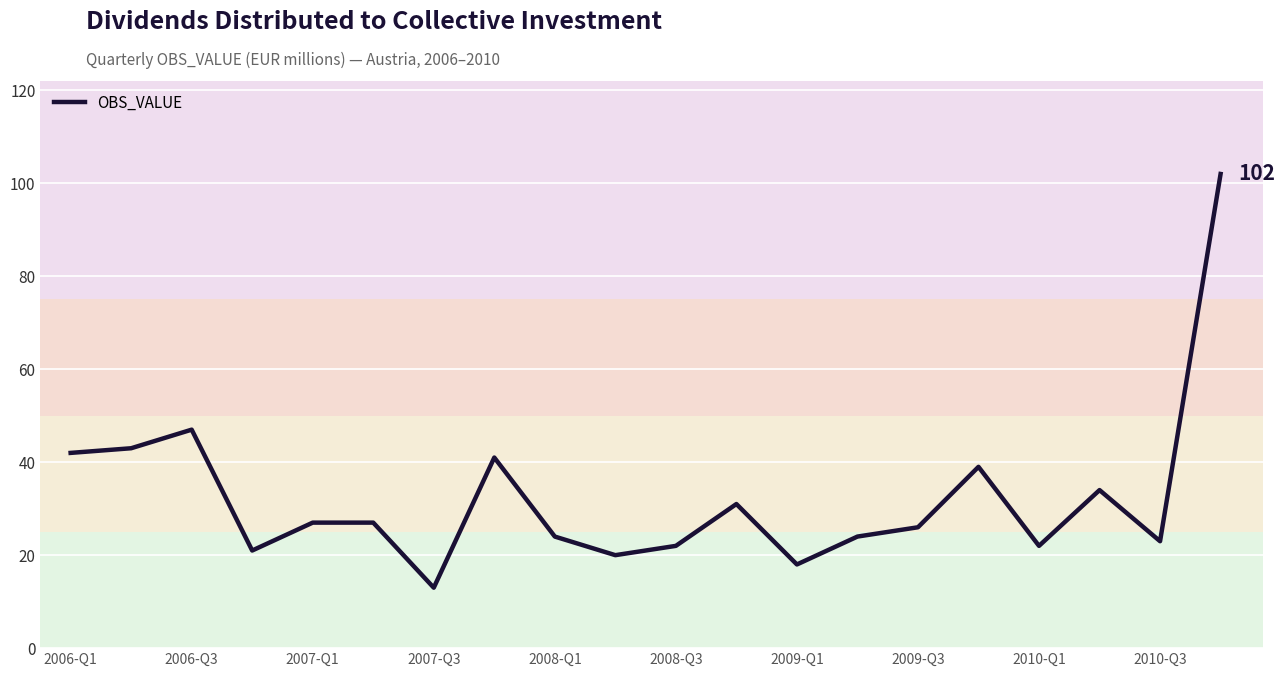

What is the greatest value displayed?

102